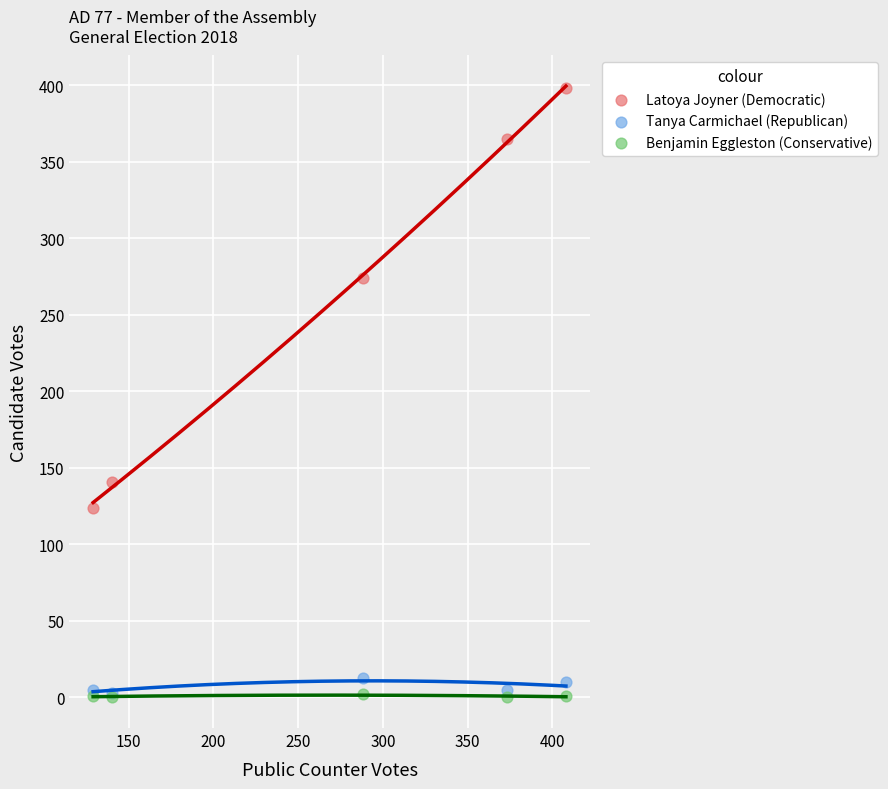

What are all the series names shown in the legend?

Latoya Joyner (Democratic), Tanya Carmichael (Republican), Benjamin Eggleston (Conservative)